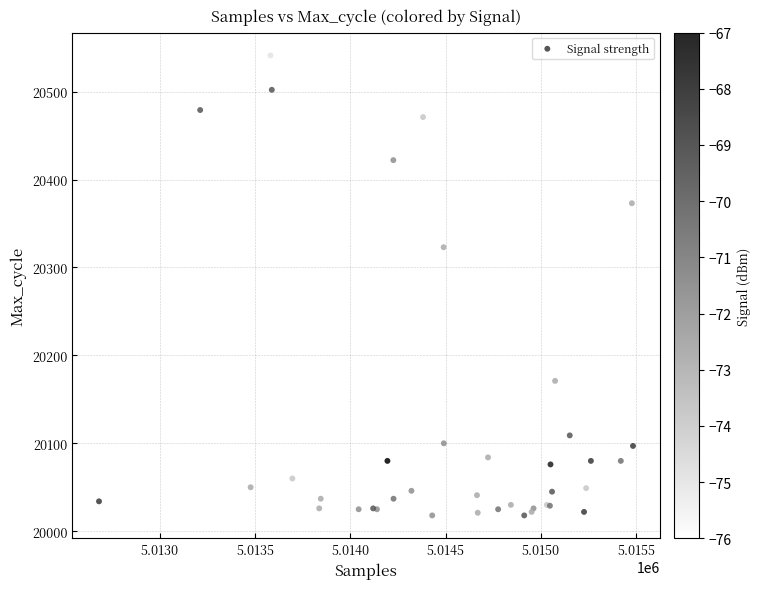

What Y value in the scatter plot is closest to 20279?

20323